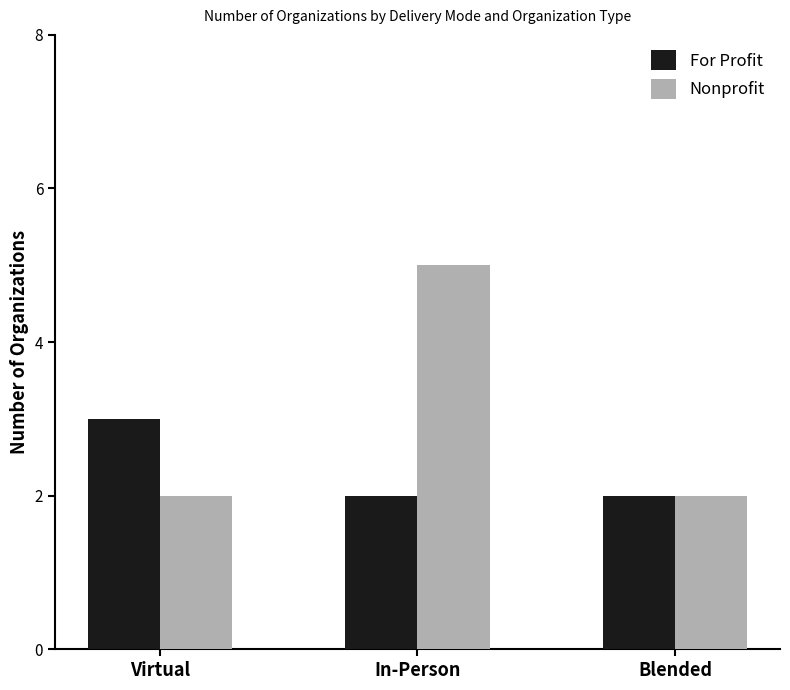

What is the total value across all series at In-Person?

7